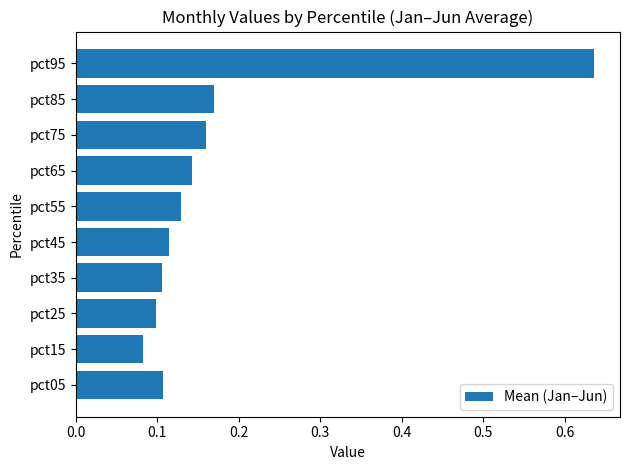

How many series are shown in this chart?

1